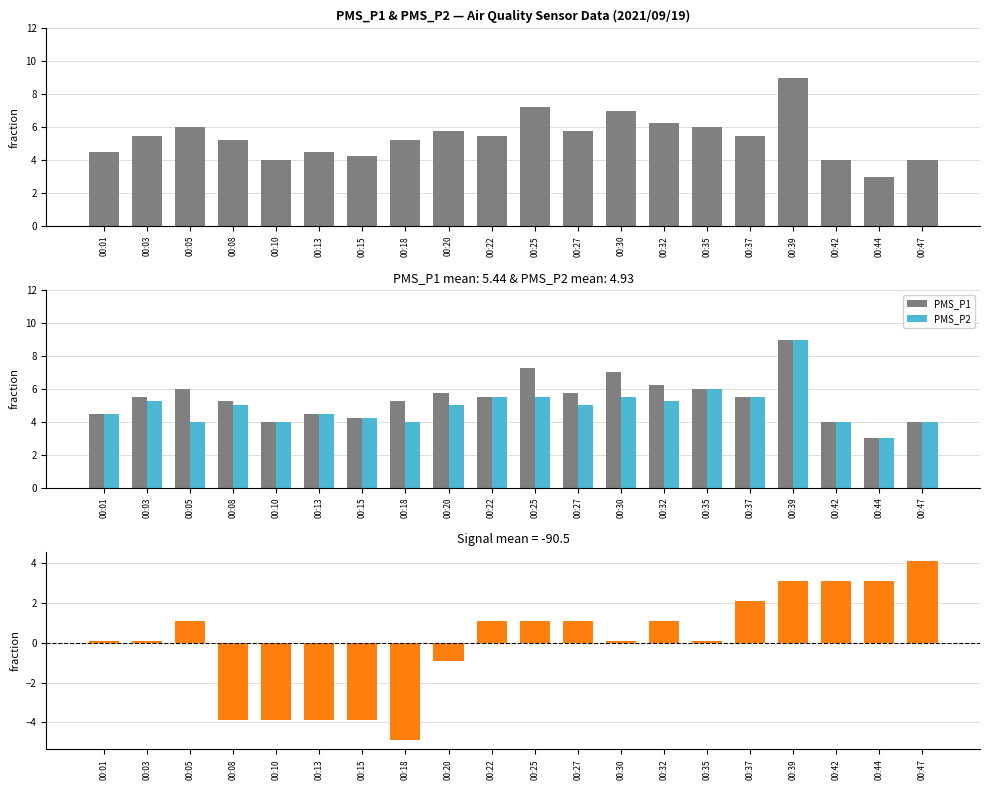

True or false: PMS_P2 has a value of 5.2 at 00:03.

True